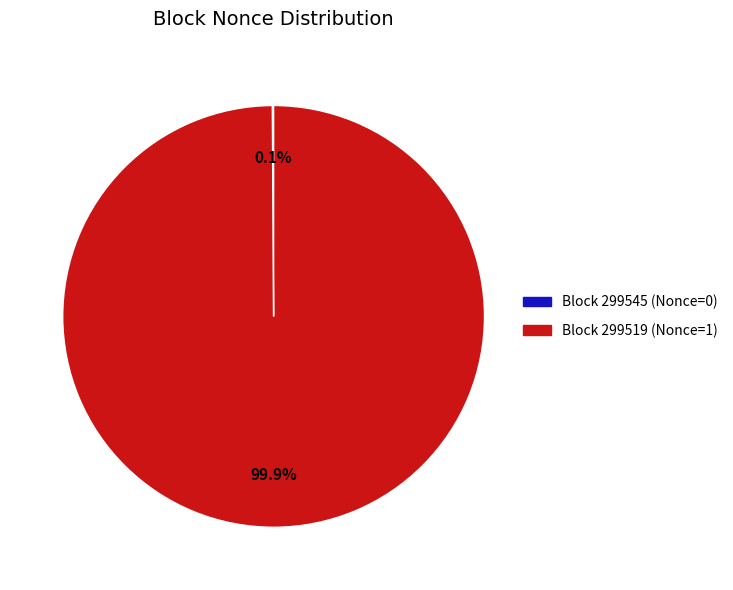

Which slice represents more than half of the pie?

Block 299519 (Nonce=1)